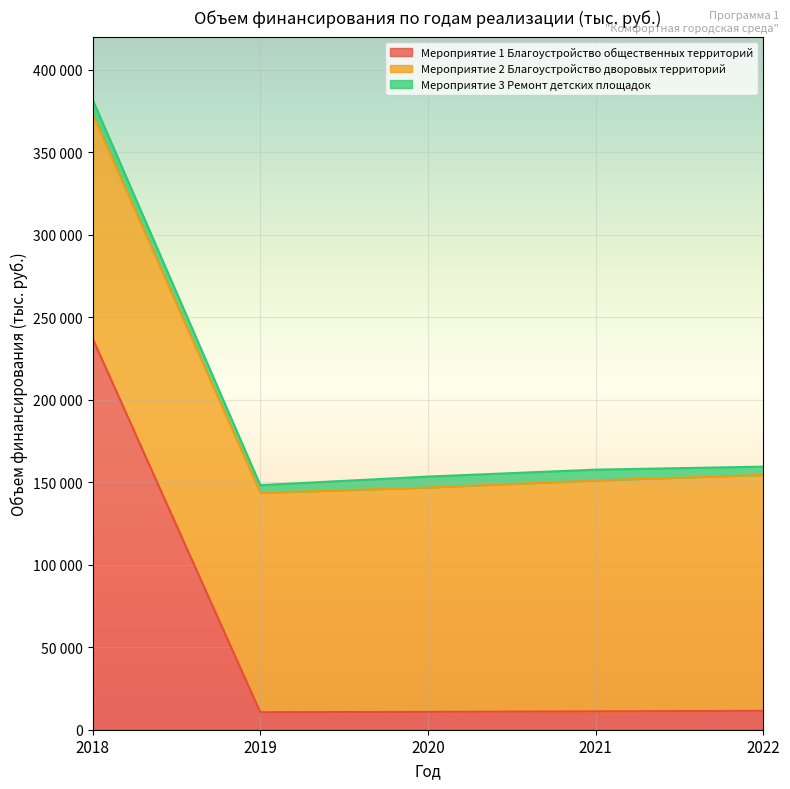

True or false: Мероприятие 1 Благоустройство общественных территорий and Мероприятие 3 Ремонт детских площадок cross at least once.

False